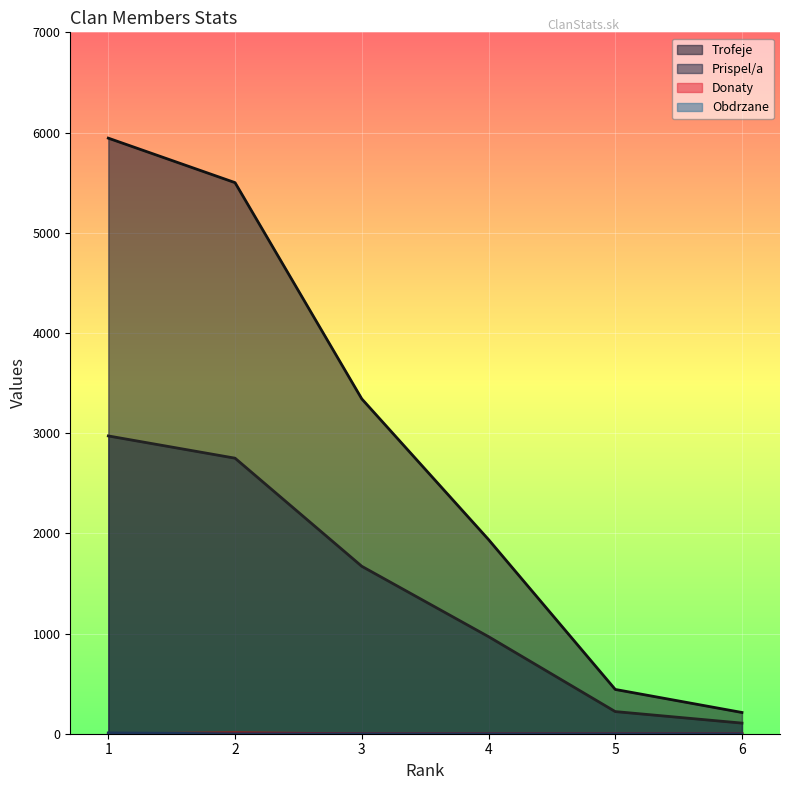

What value does the Obdrzane series have at 1?

8